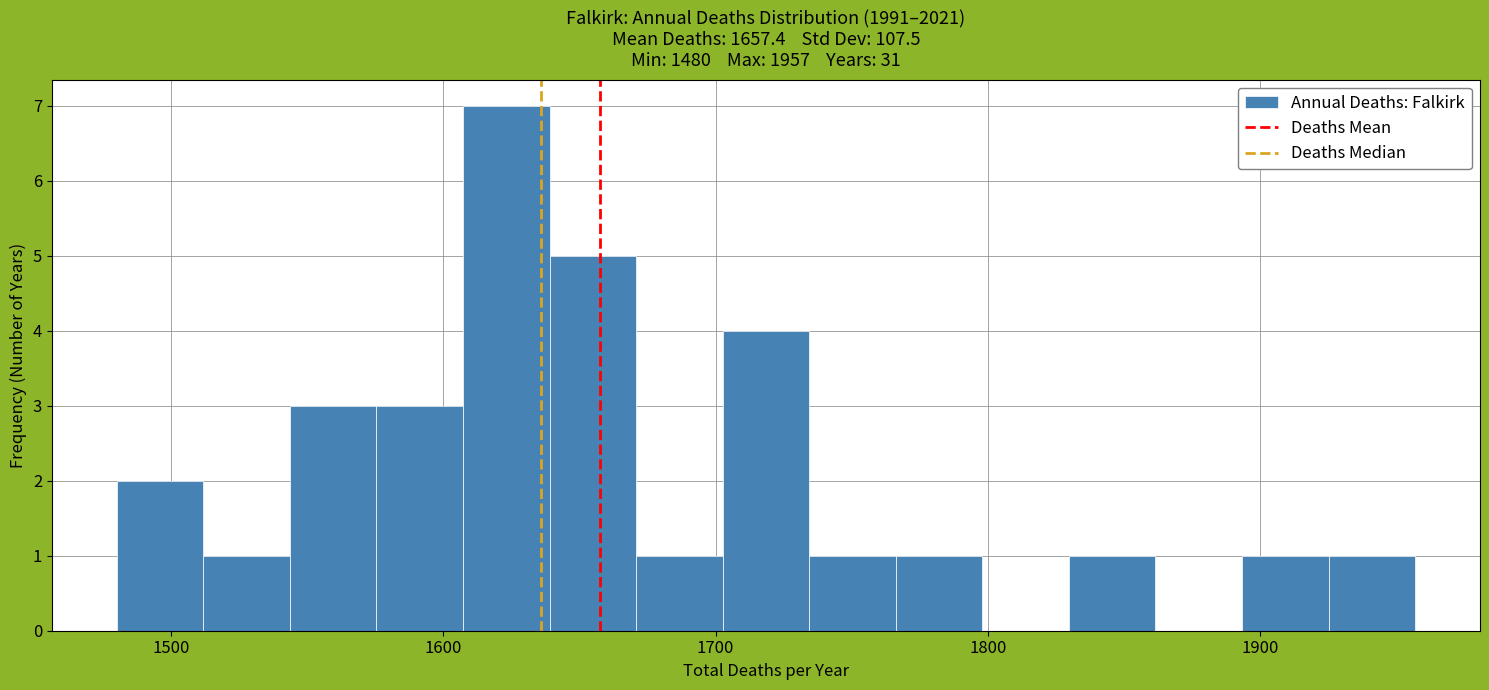

Read against the x-axis, roughly where is the centre of the tallest bar?

1620